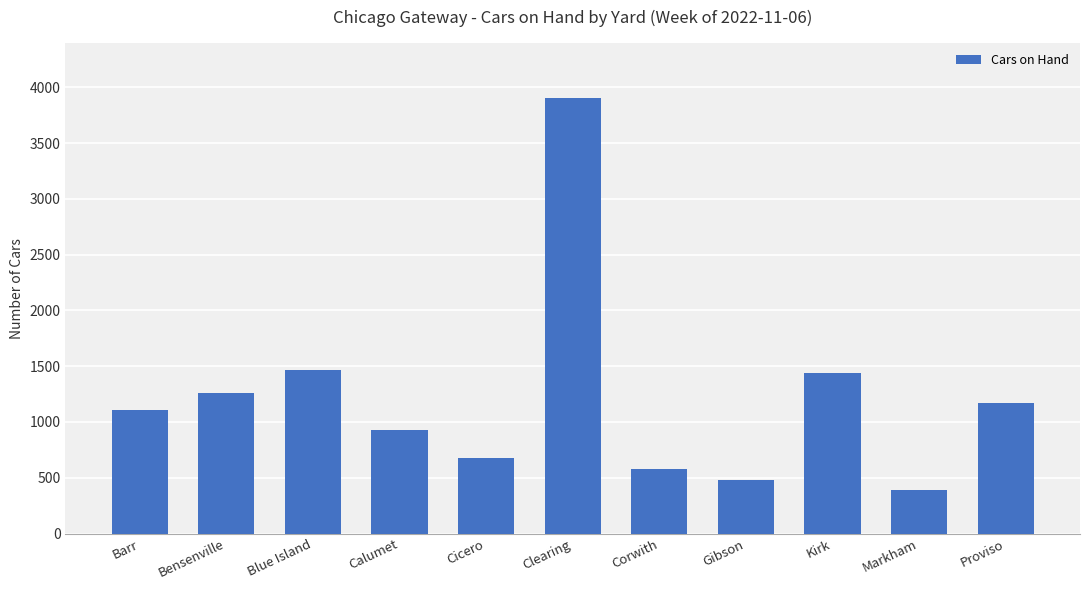

True or false: the data shows 481 at Gibson.

True